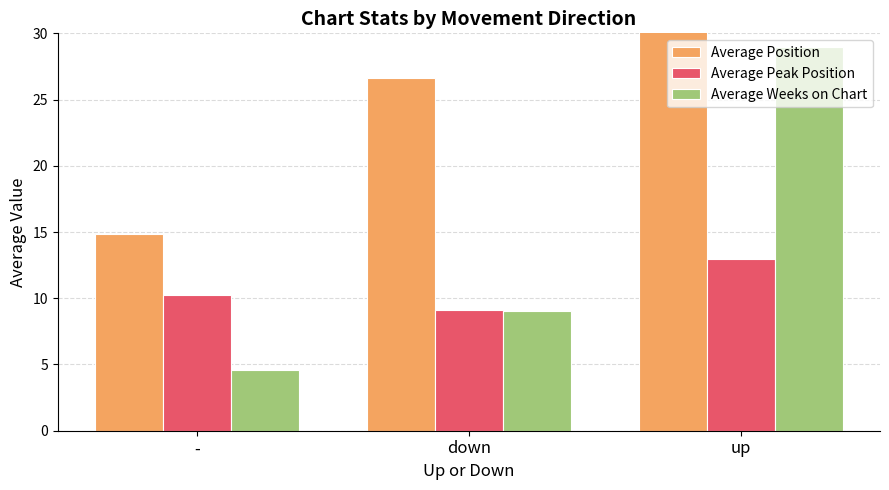

Where does the Average Peak Position series first go above 10?

-